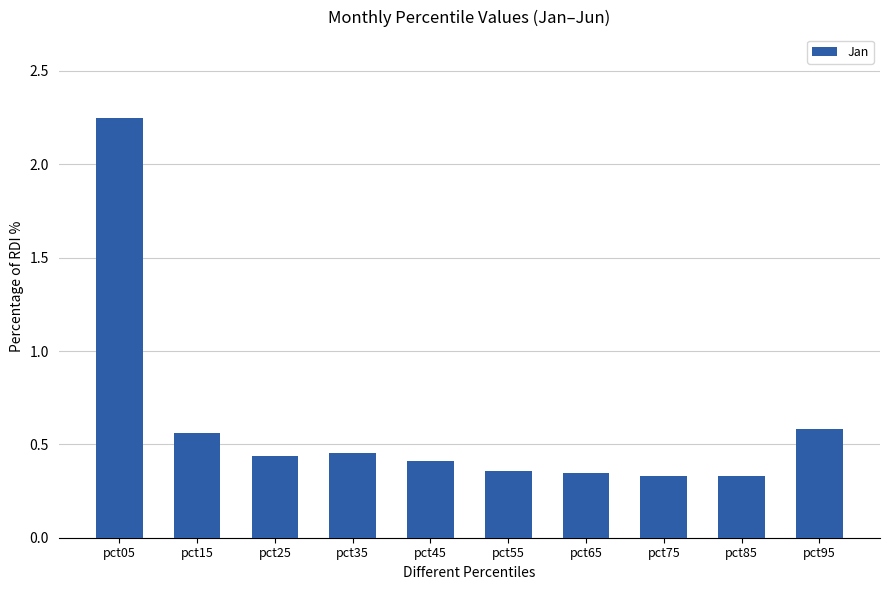

Are the bars horizontal?

No